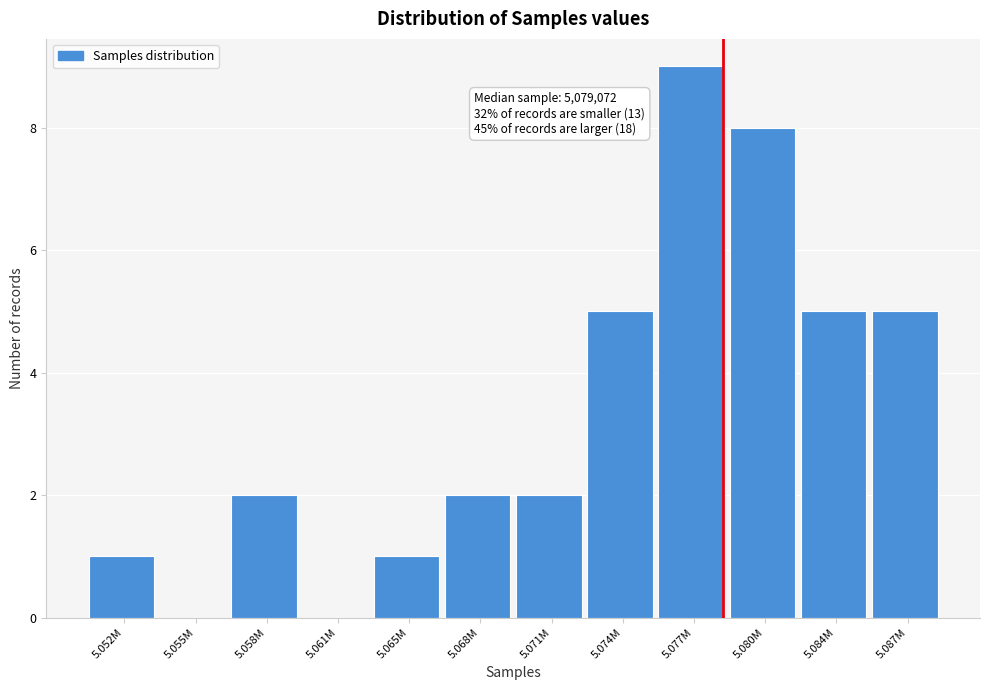

Reading right to left, list all the values displayed in this chart.

5.087M=5	5.084M=5	5.080M=8	5.077M=9	5.074M=5	5.071M=2	5.068M=2	5.065M=1	5.061M=0	5.058M=2	5.055M=0	5.052M=1